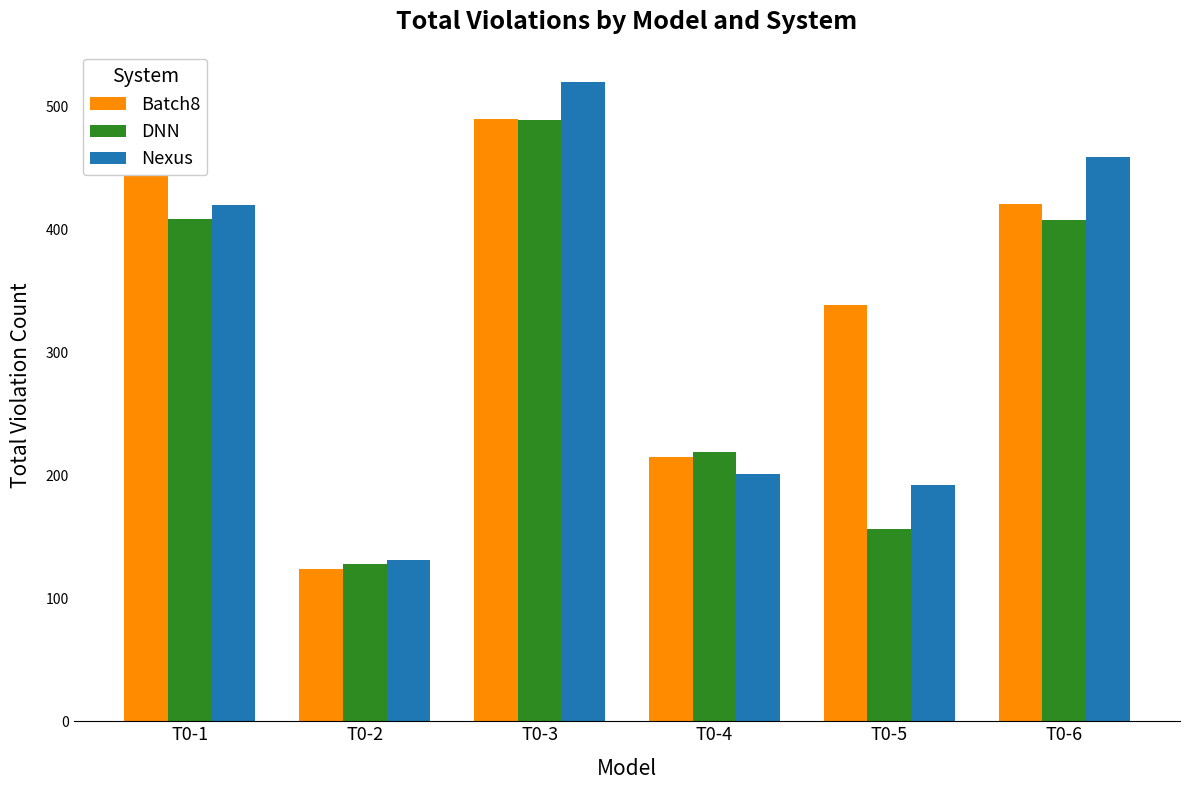

Rank the categories by Batch8 value from lowest to highest.

T0-2, T0-4, T0-5, T0-6, T0-1, T0-3